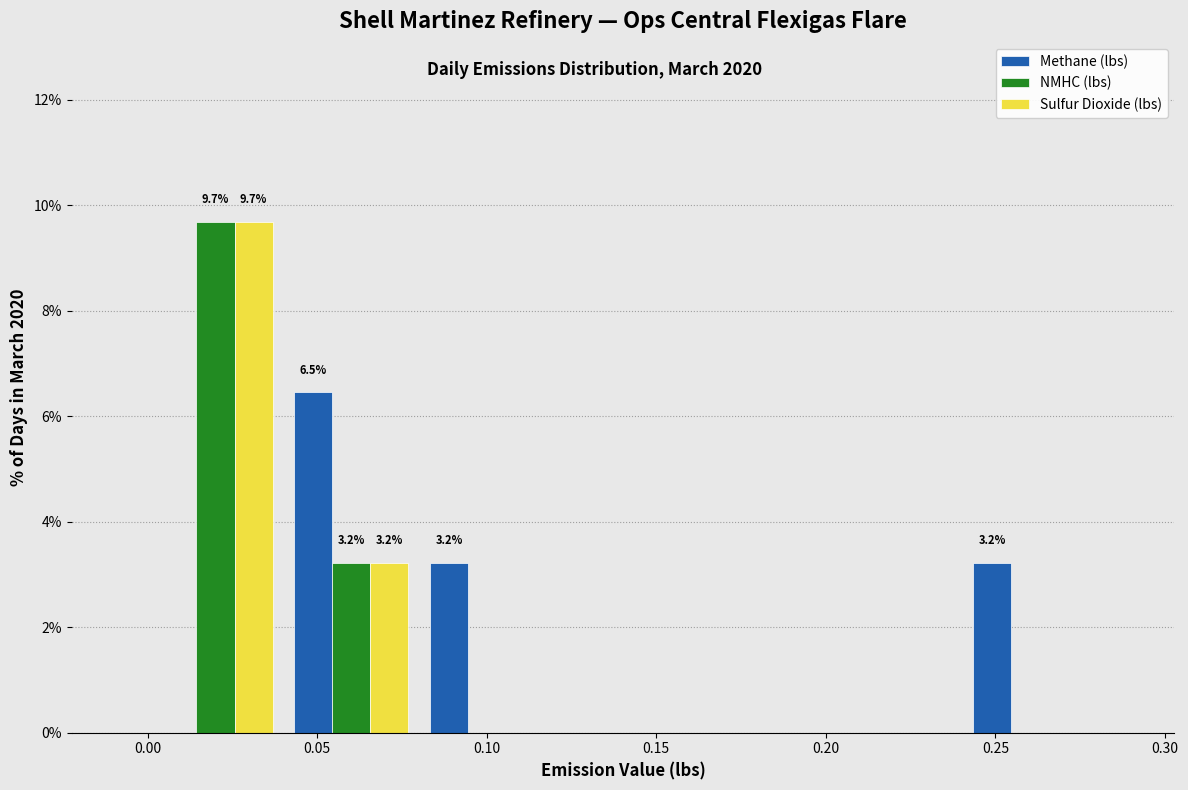

In the NMHC (lbs) series, which range on the x-axis has the tallest bar?

0.00 to 0.04